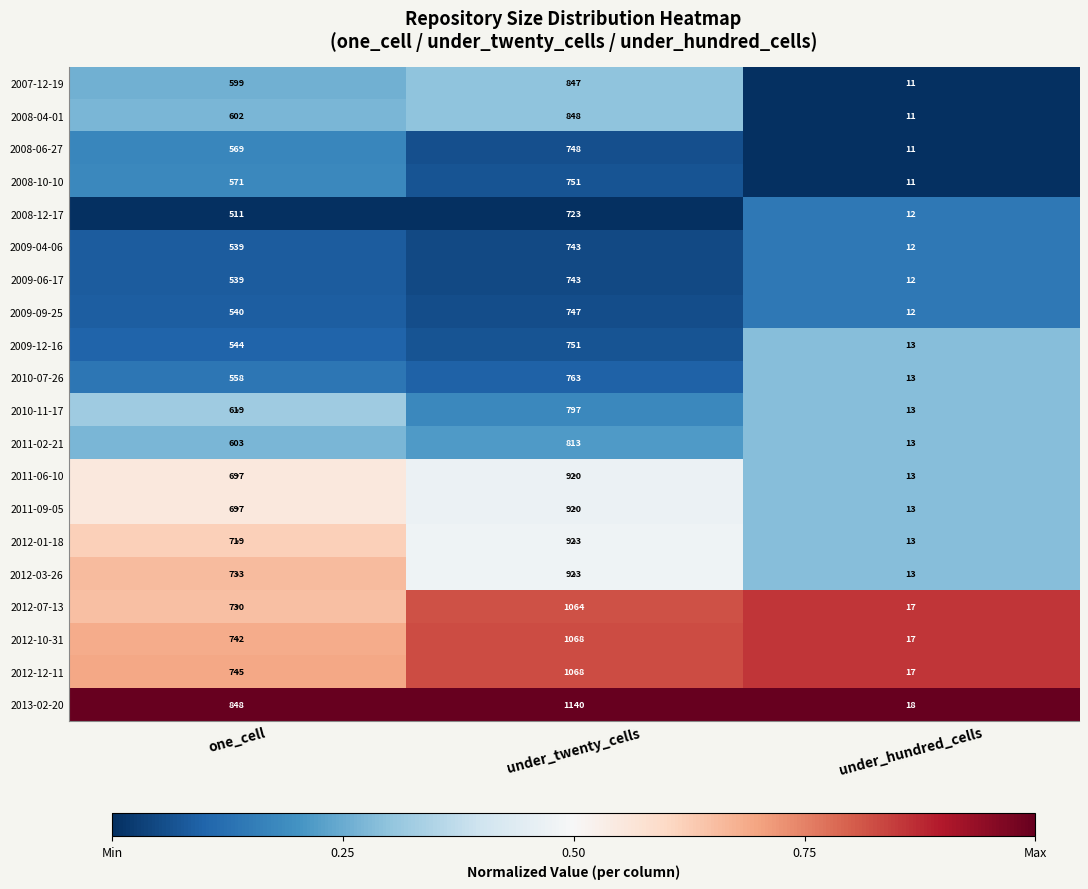

Which category has the highest value across all series?

under_twenty_cells